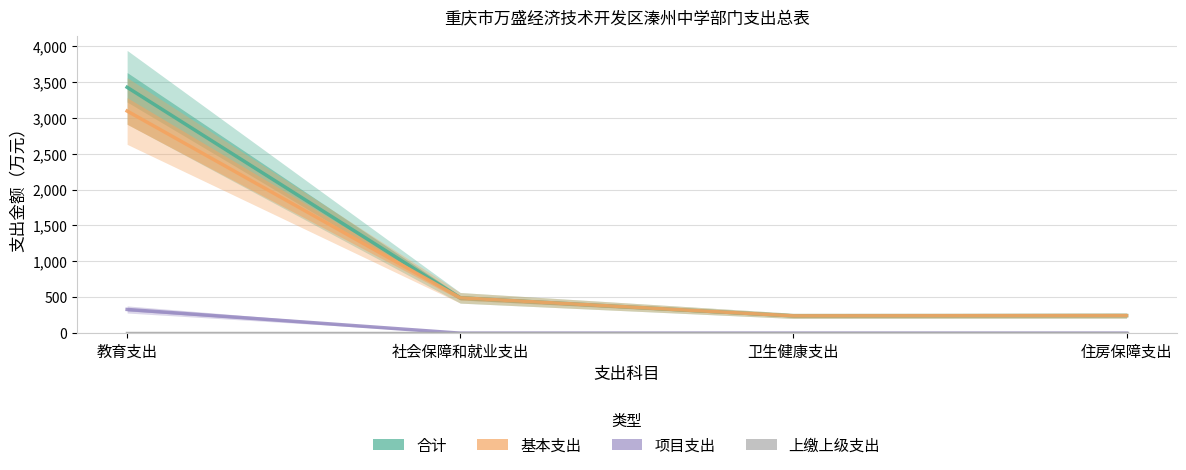

At which category does the chart reach its minimum across all series?

社会保障和就业支出